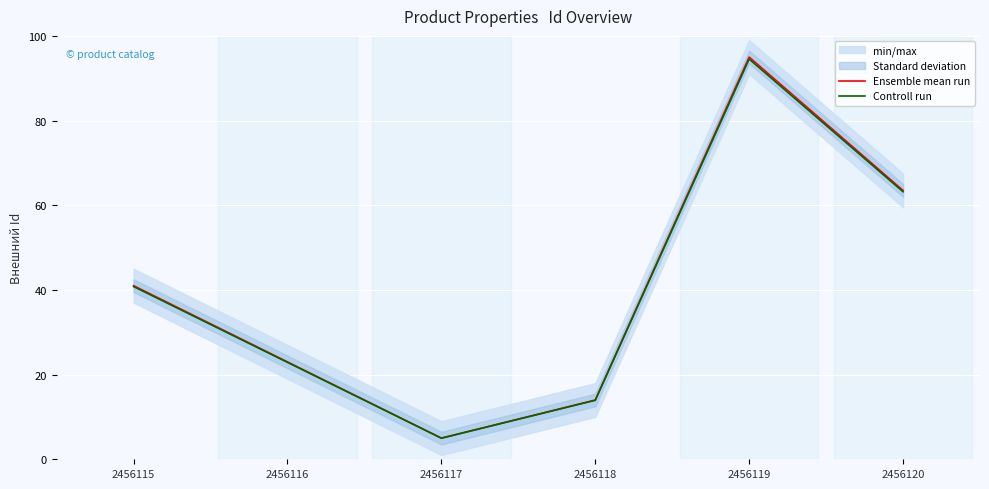

What is the sum of the Ensemble mean run values at 2456116 and 2456120?

86.5